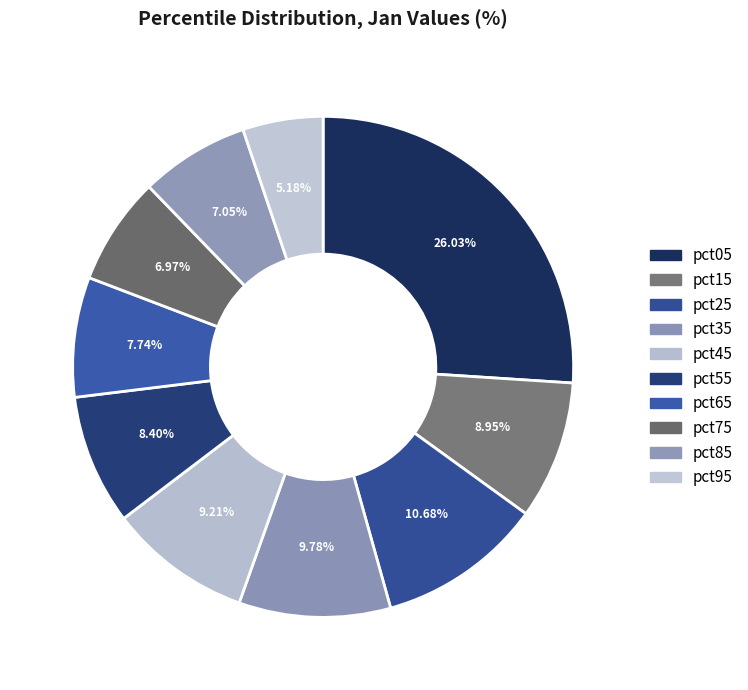

How many segments does this pie chart have?

10